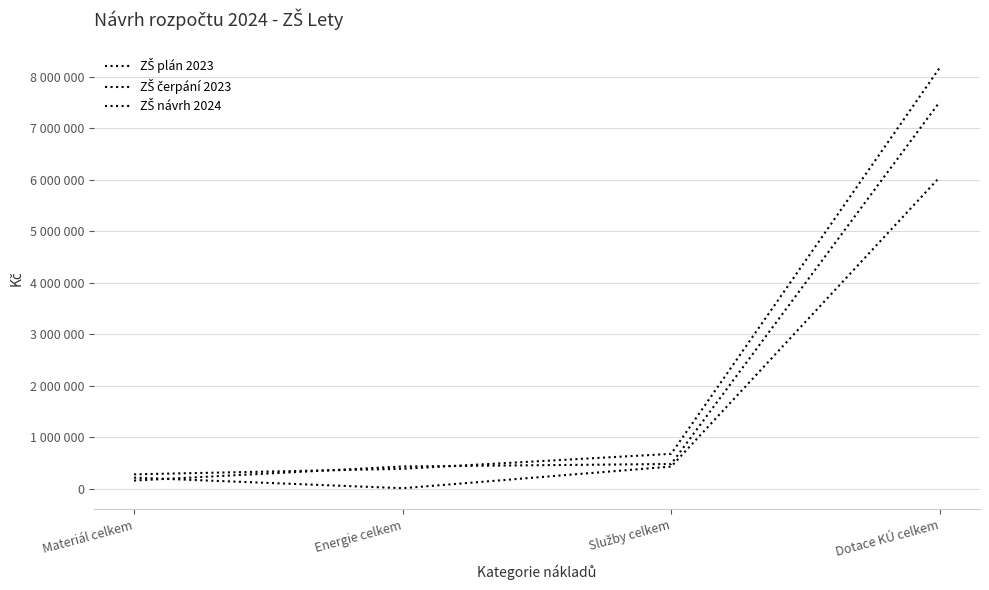

Which series has the largest total across all categories?

ZŠ návrh 2024